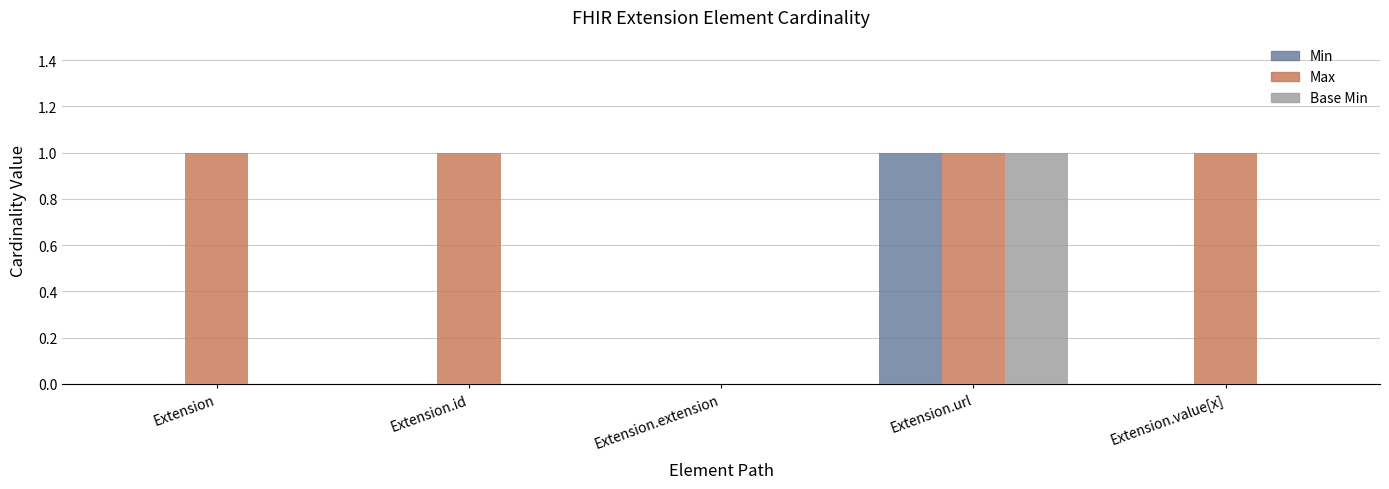

True or false: Max has a value of 1 at Extension.id.

True